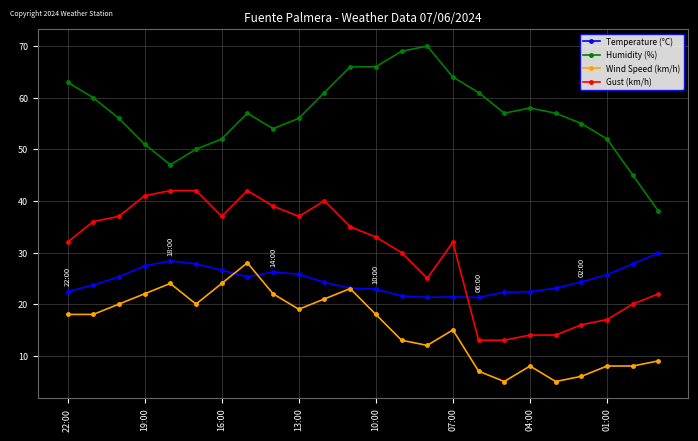

How many lines are shown in the chart?

4